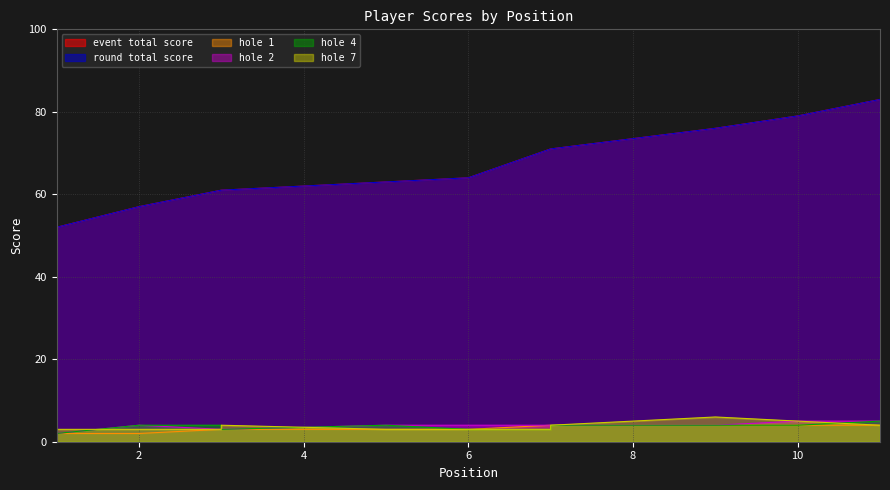

What is the average value of the event_total_score series?

67